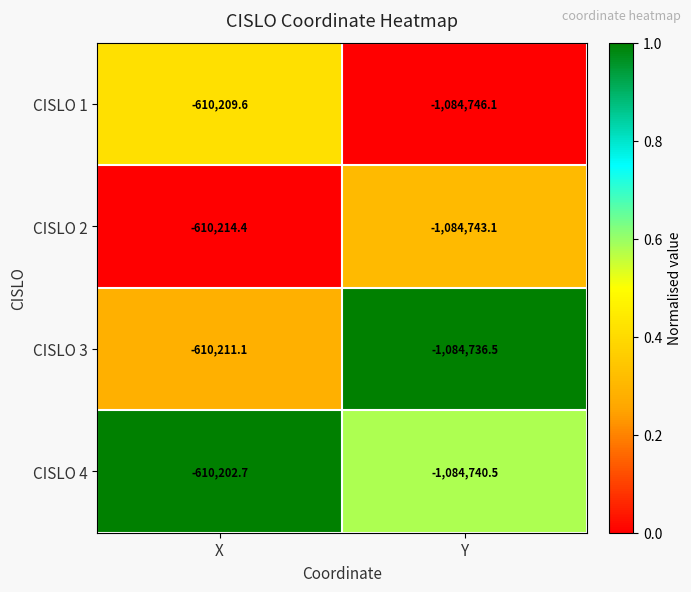

What is the spread (max minus min) of values at Y?

9.6